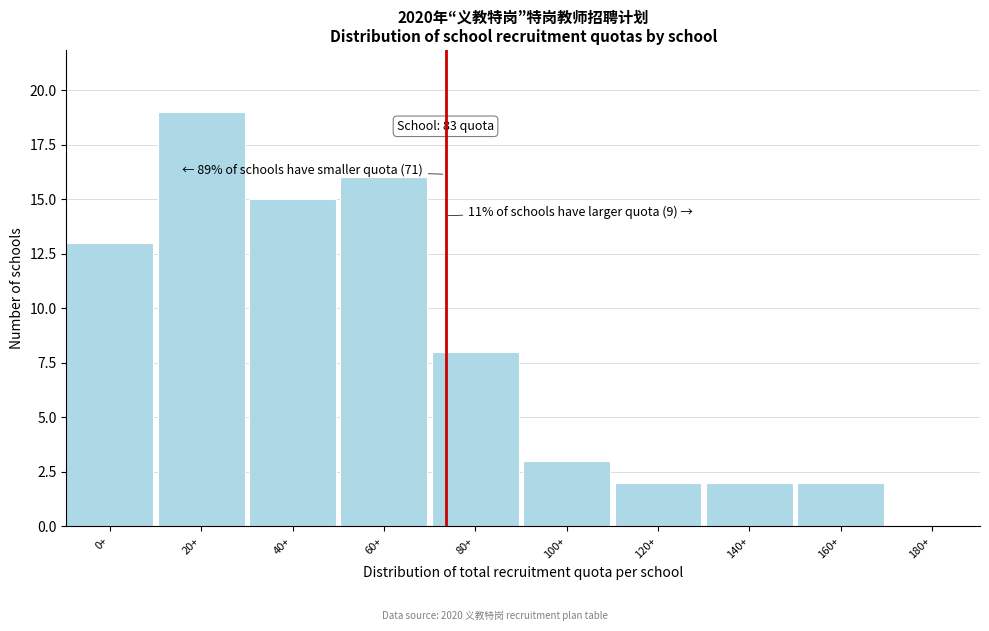

Reading left to right, what are all the values shown in this chart?

0+=13	20+=19	40+=15	60+=16	80+=8	100+=3	120+=2	140+=2	160+=2	180+=0